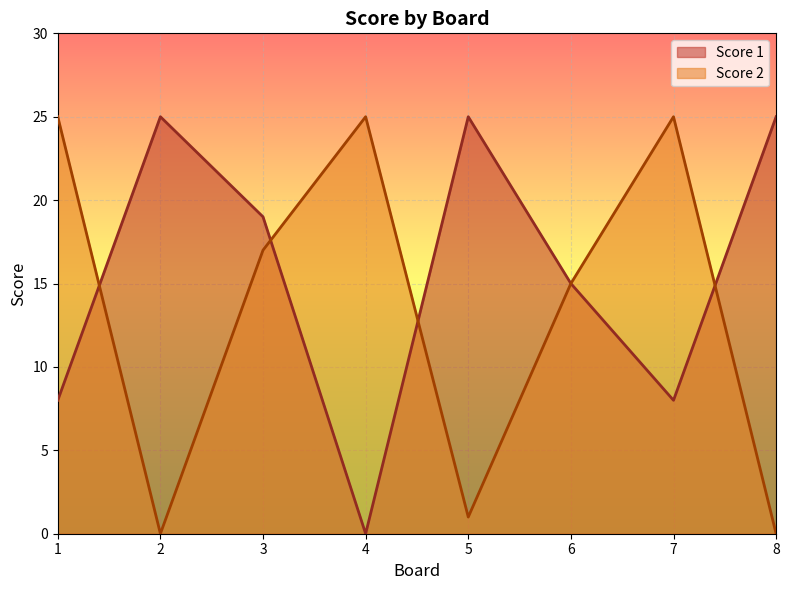

At which category does Score 2 reach its first local valley?

2